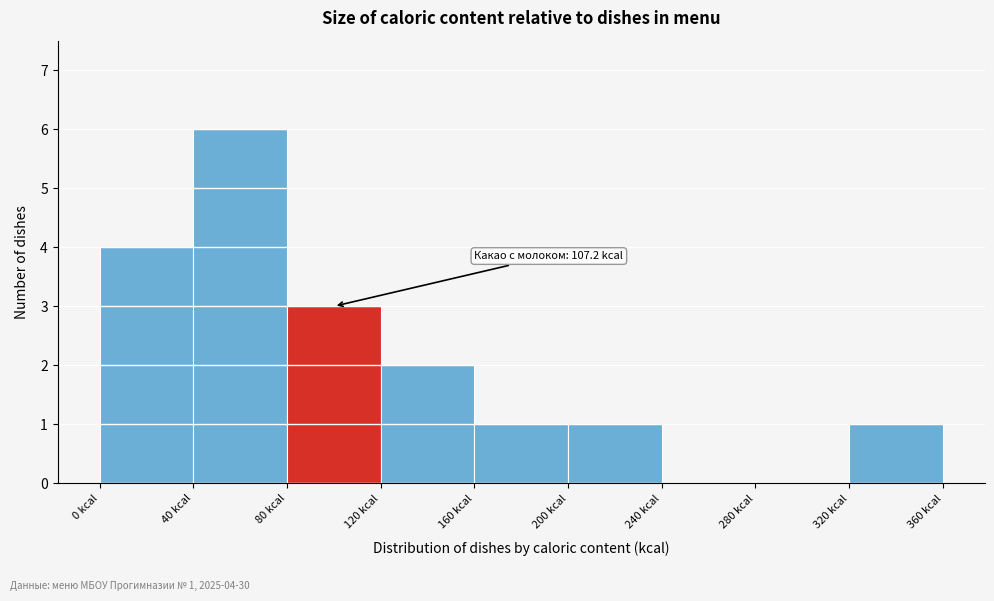

Over which range of the x-axis is the bar tallest?

40 to 80